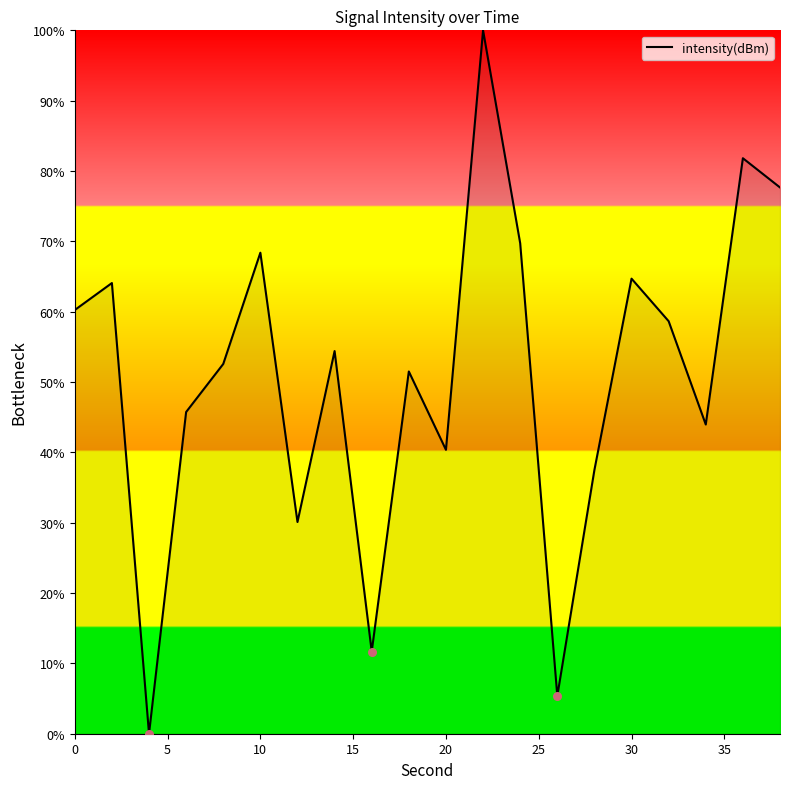

Is this an area chart (filled region under the line)?

Yes